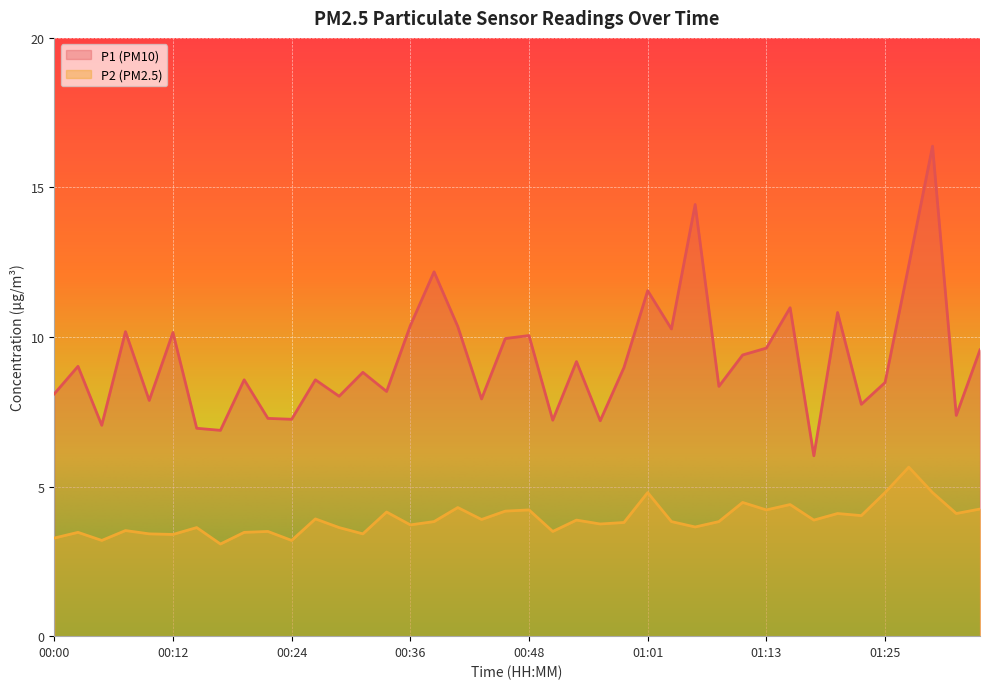

At 00:51, list the series in order from smallest to largest.

P2, P1